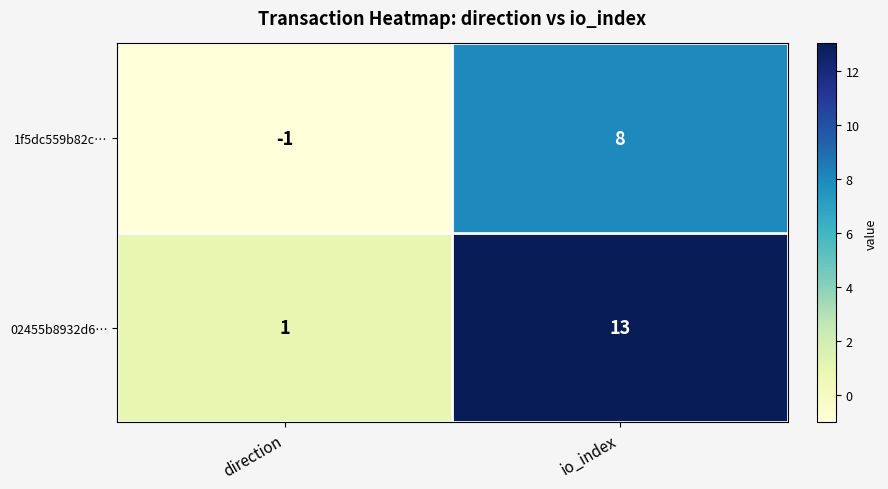

What is the total value across all series at io_index?

21